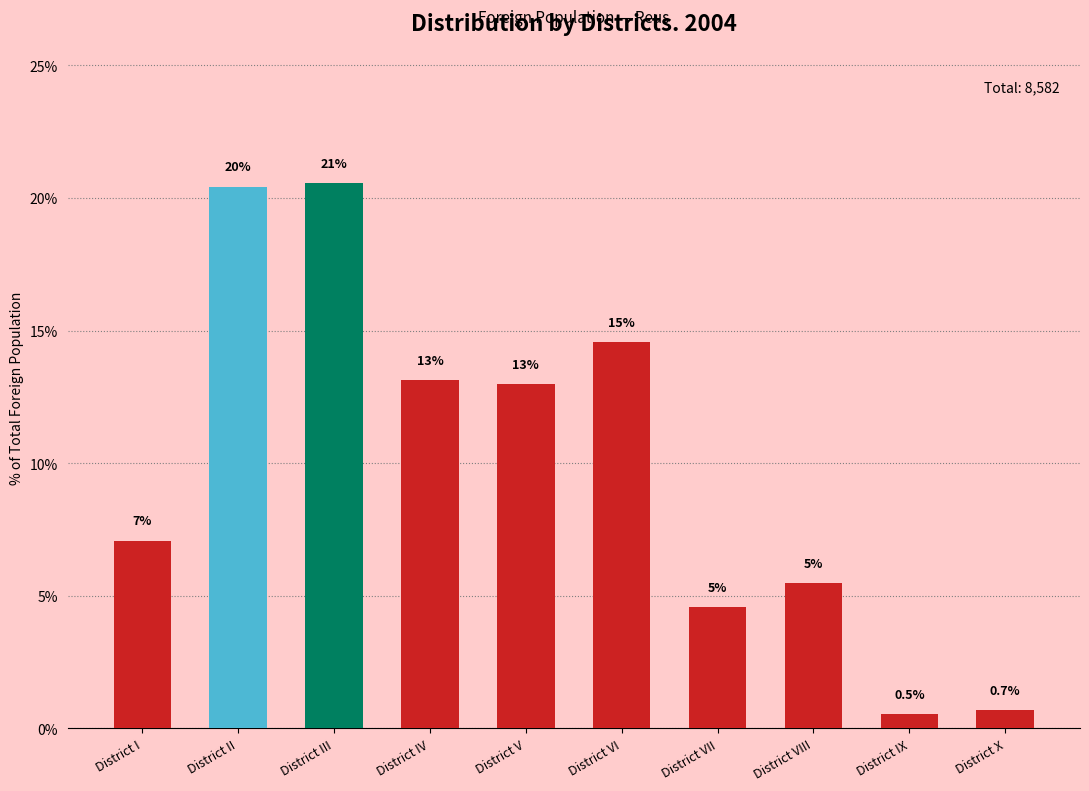

Between District II and District VIII, which is larger?

District II